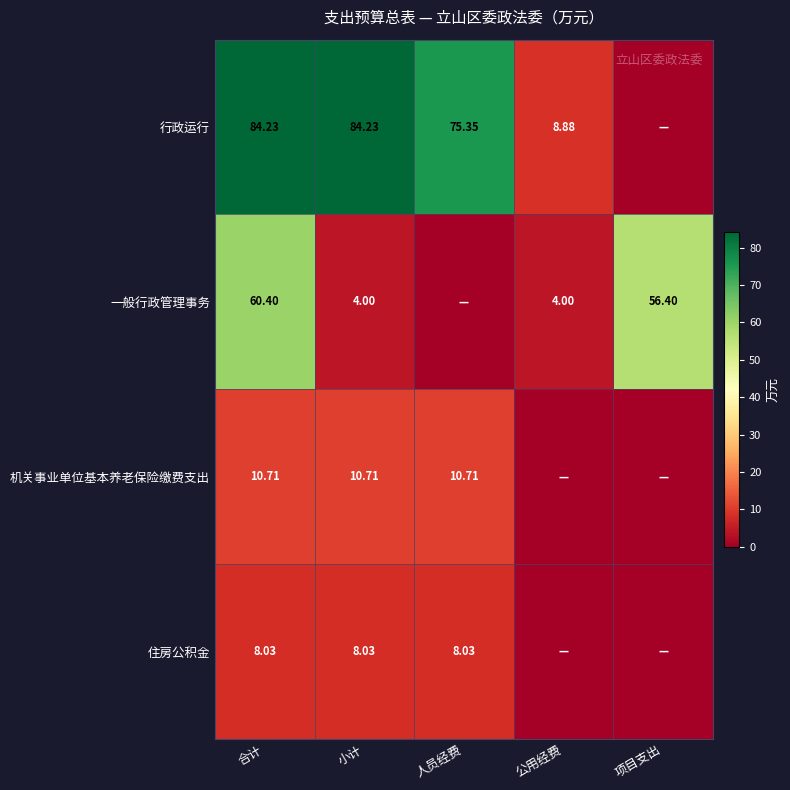

Is it true that 行政运行 equals 14.0 at 公用经费?

False